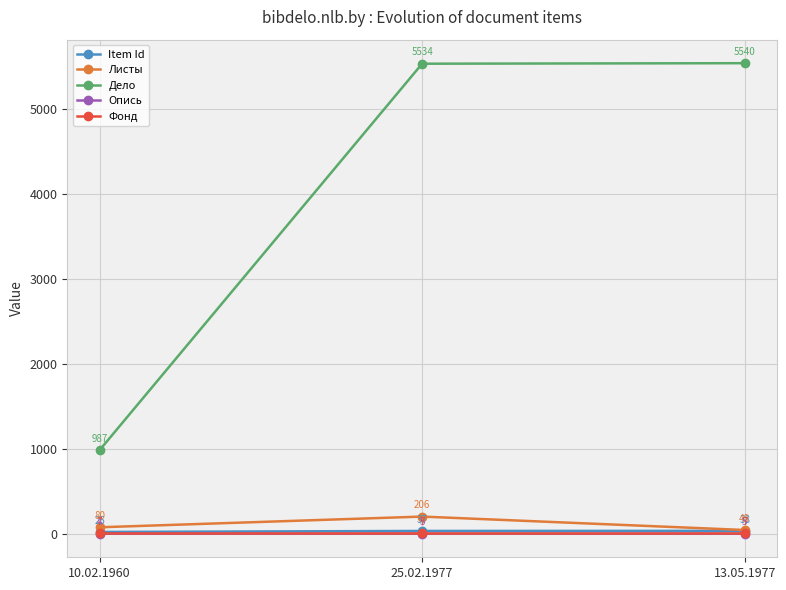

At 13.05.1977, list the series in order from largest to smallest.

Дело, Листы, Item Id, Фонд, Опись